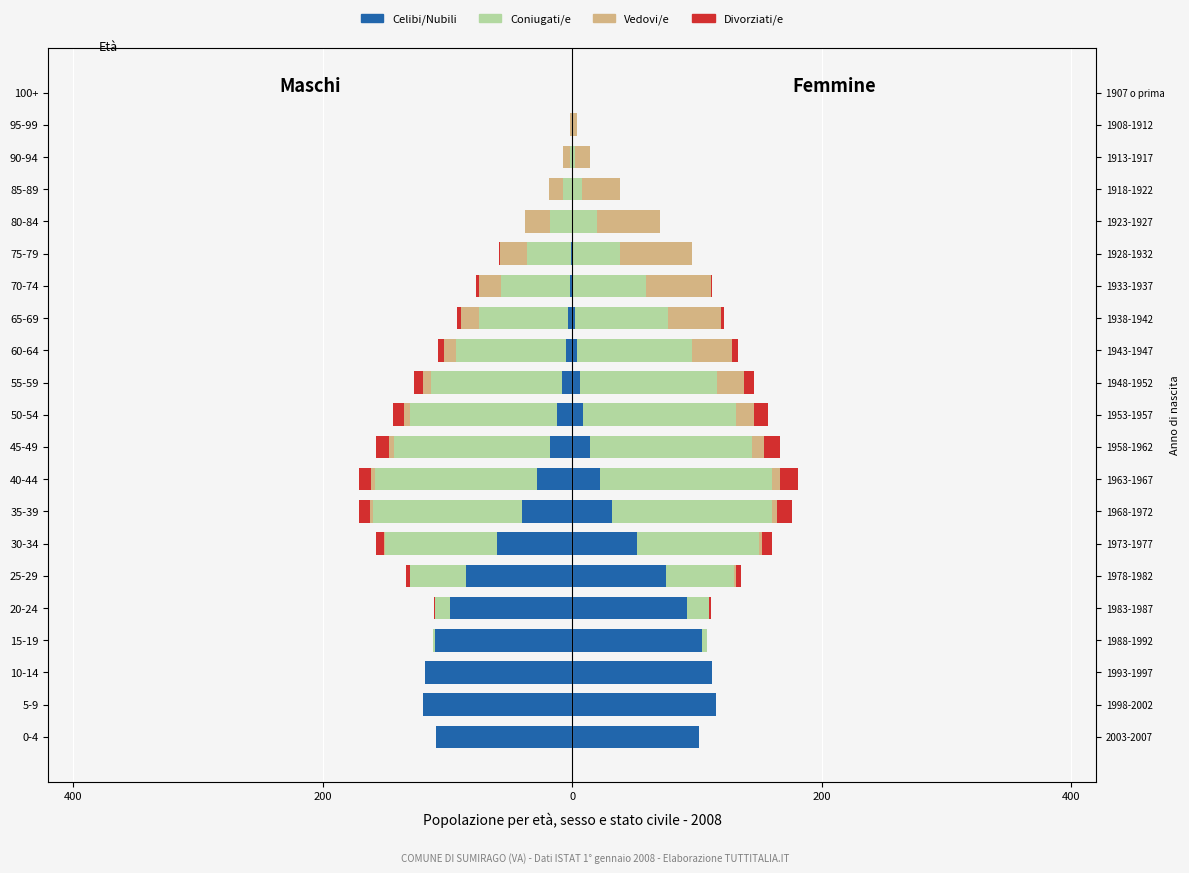

What is the difference between the maximum and second lowest values in the Celibi/Nubili (M) series?

118